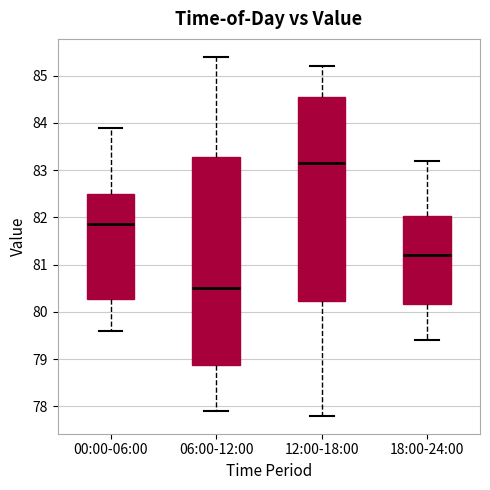

Which box's median line is the lowest?

06:00-12:00